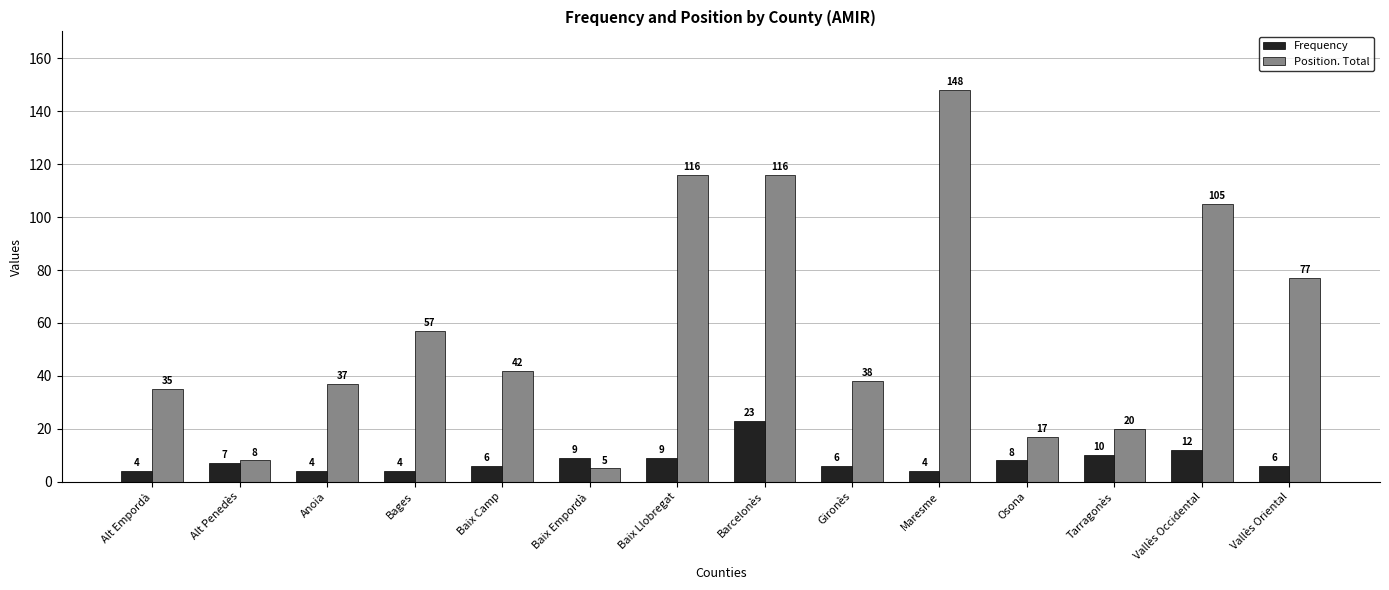

Where does the Position. Total series first go above 42?

Bages